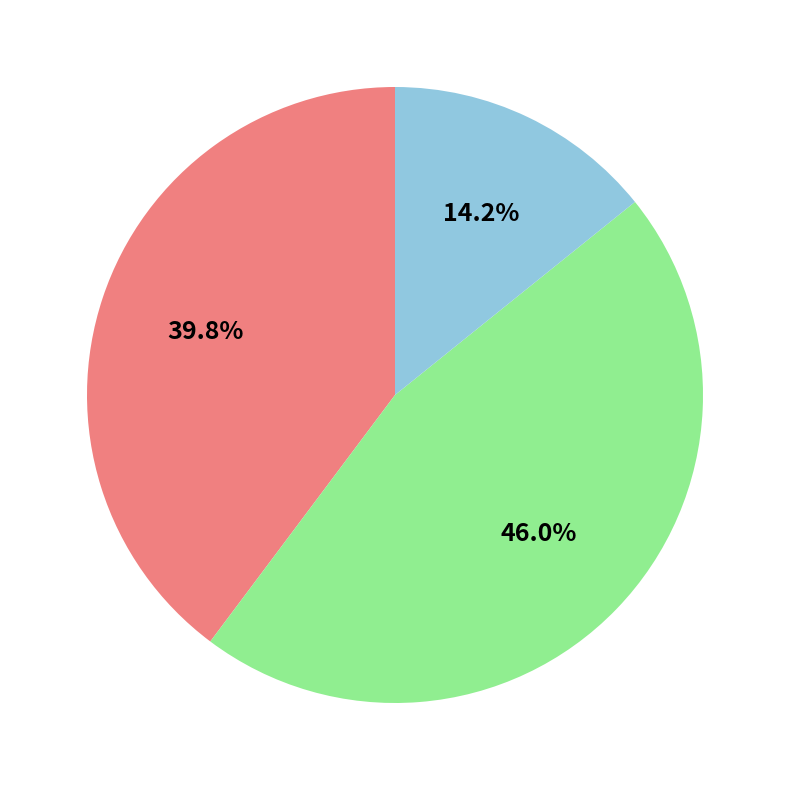

Does any single category account for the majority?

No